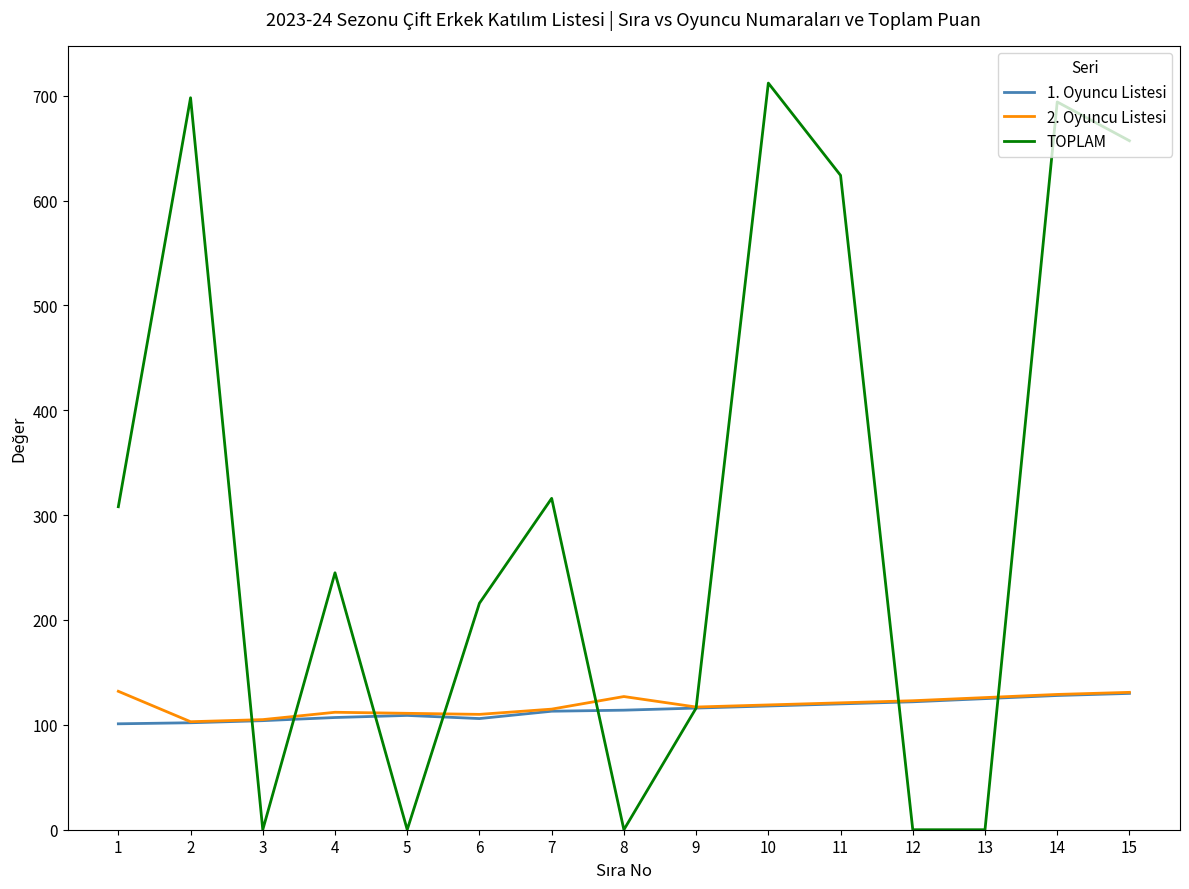

What is the spread (max minus min) of values at 13?

126